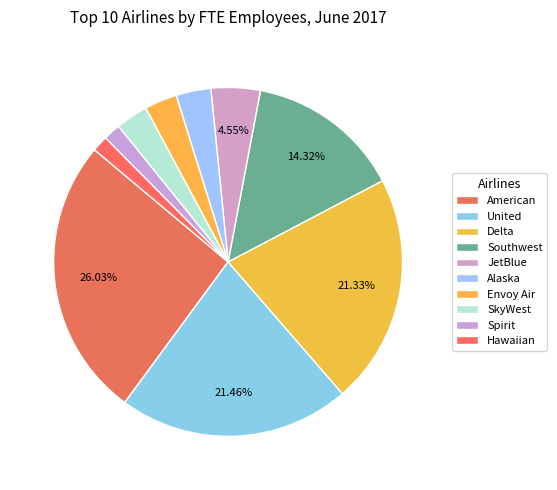

Which slice is the largest?

American